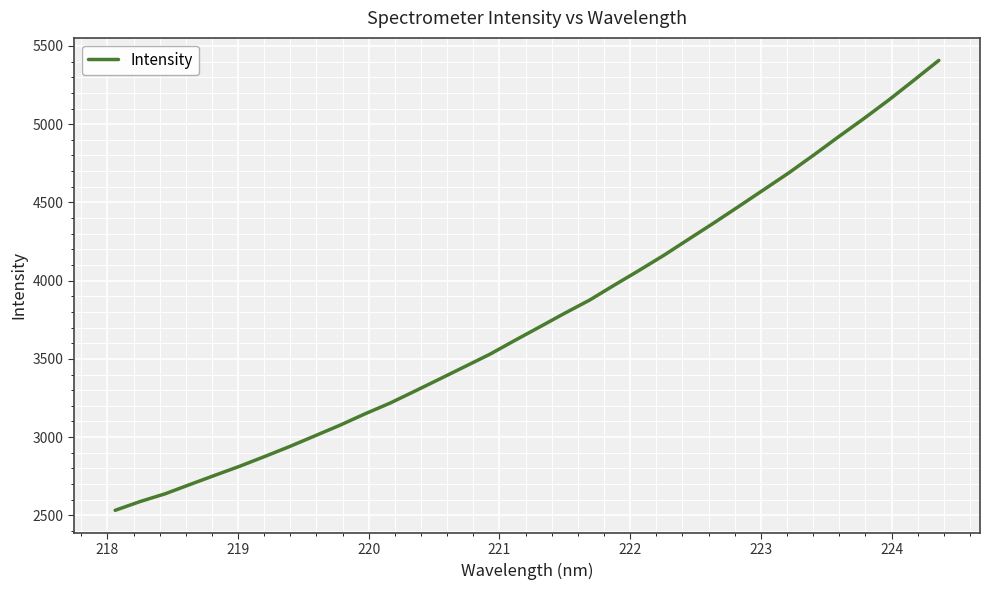

What is the minimum value shown in the chart?

2532.2